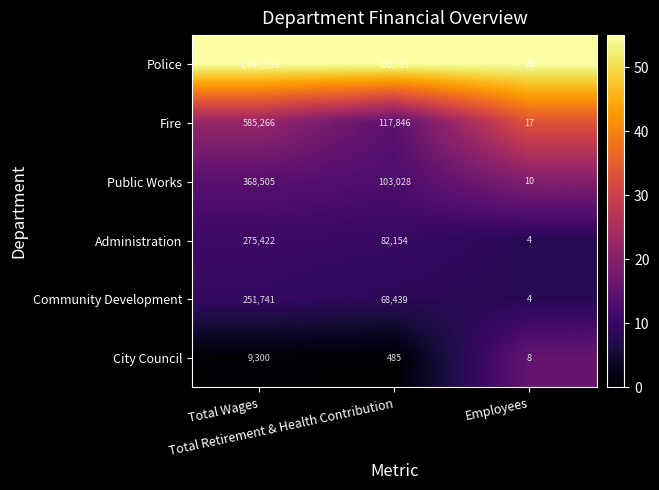

What is the lowest value of the Community Development series?

4